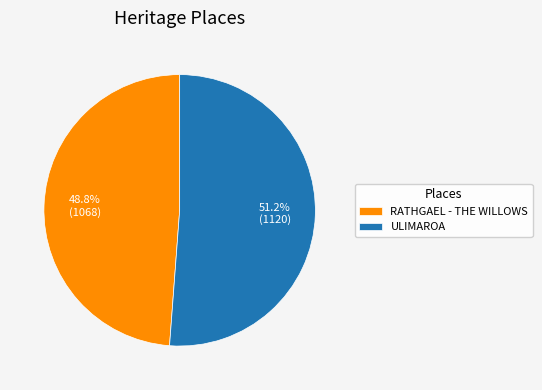

What percentage is the ULIMAROA slice, to the nearest percent?

51%